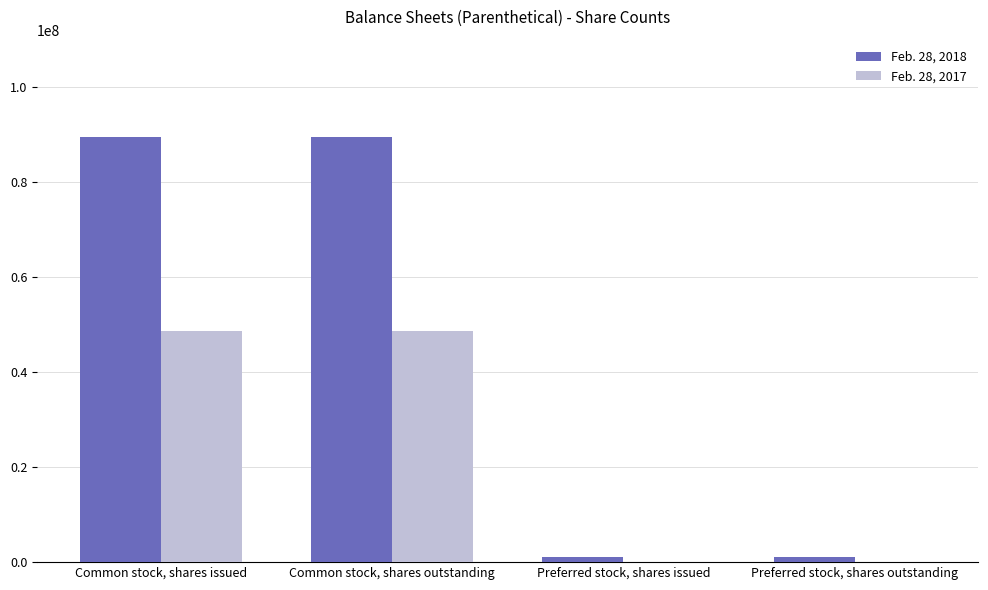

What is the greatest value displayed?

89443013